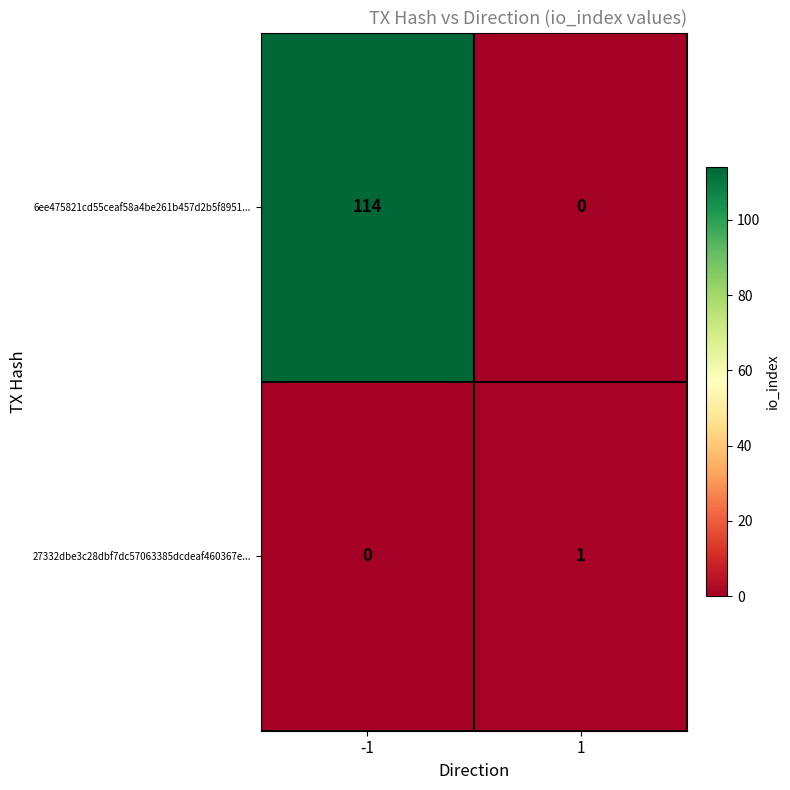

Which series has the largest total across all categories?

6ee475821cd55ceaf58a4be261b457d2b5f8951...